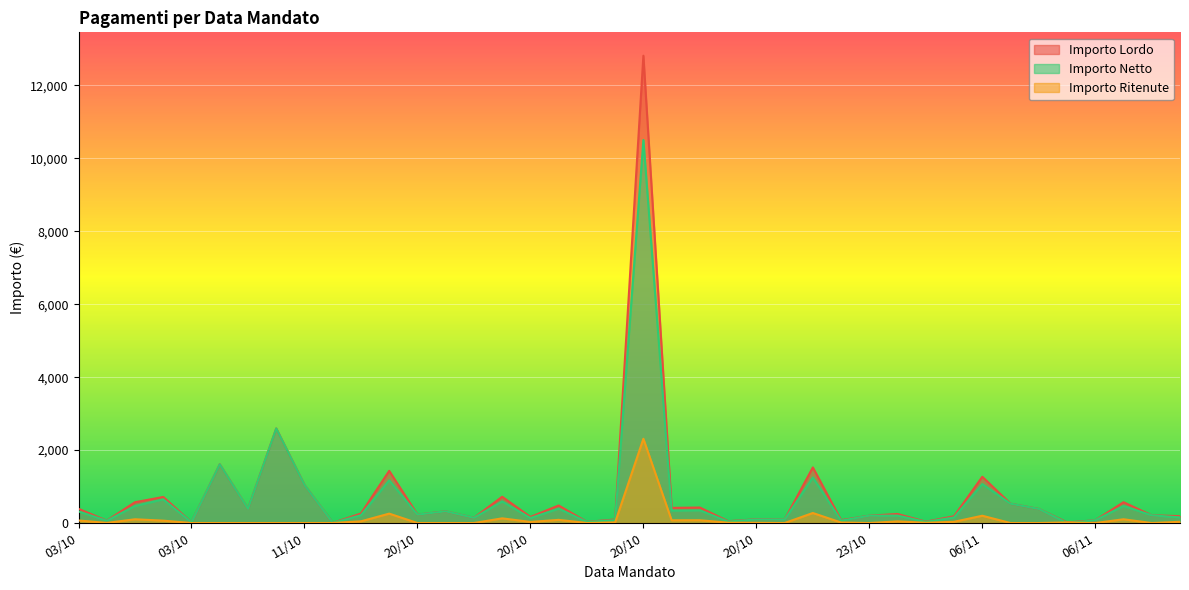

How many lines are shown in the chart?

3